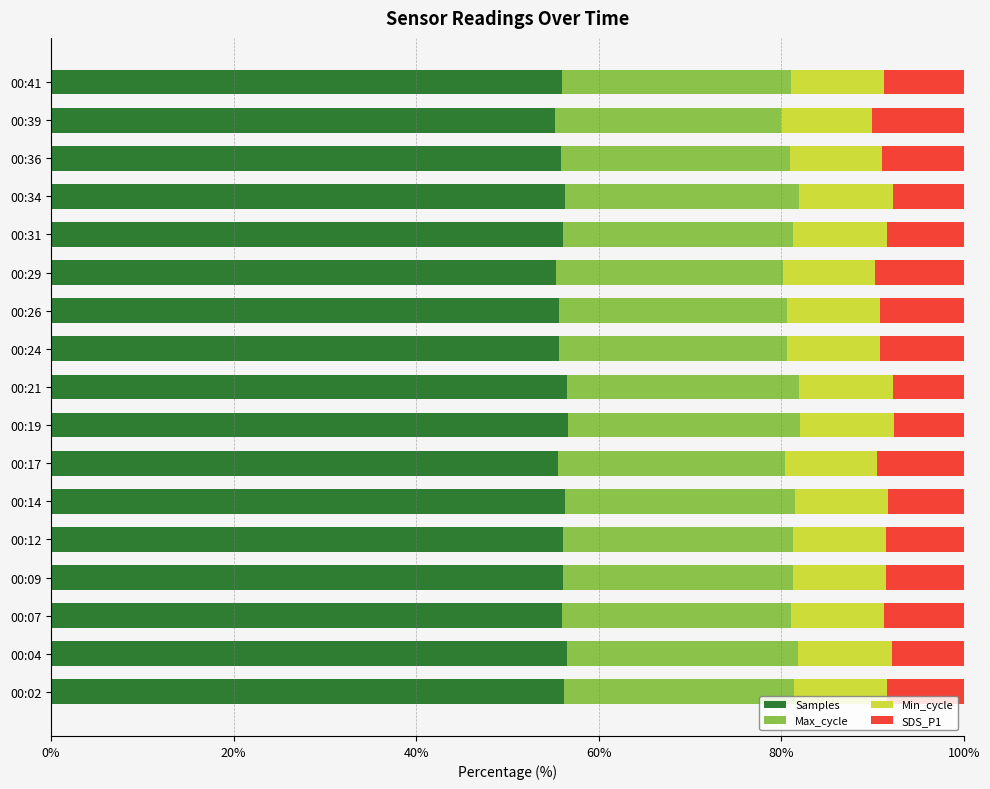

What is the sum of all Samples values?

952.1